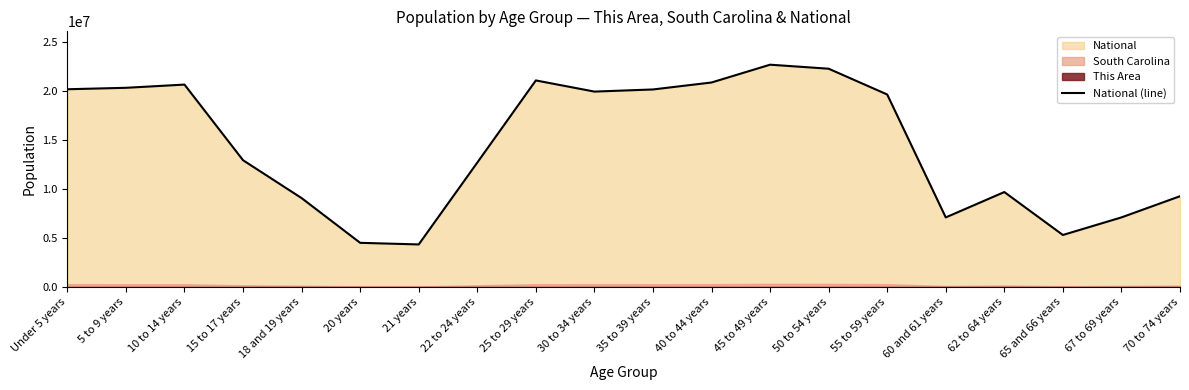

Which has a higher value, 55 to 59 years or 21 years?

55 to 59 years